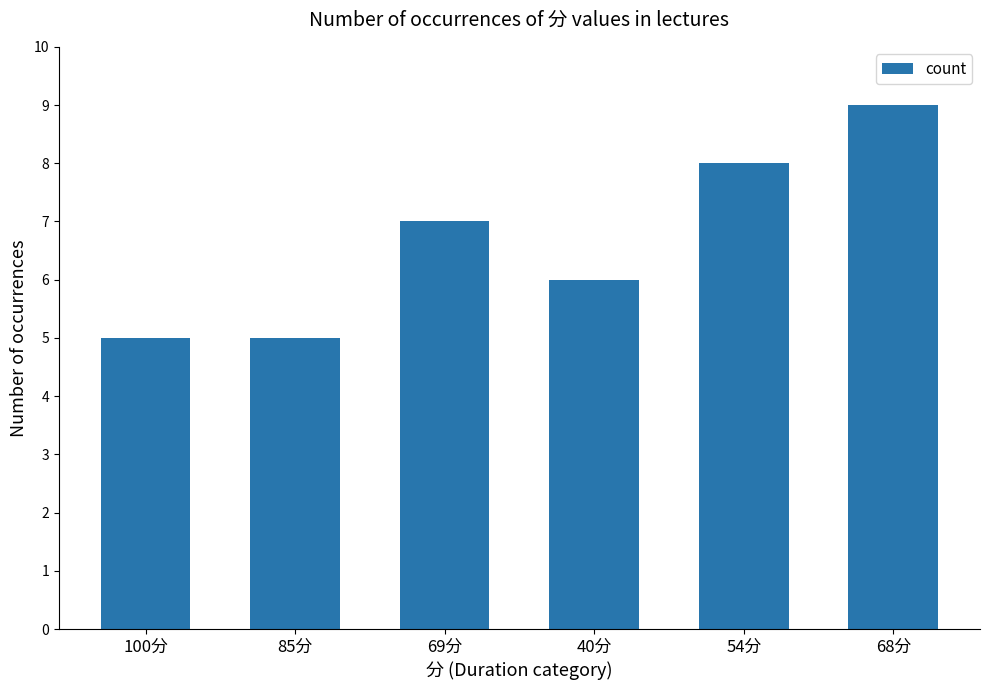

The chart shows a value of 8 at 54分. True or false?

True